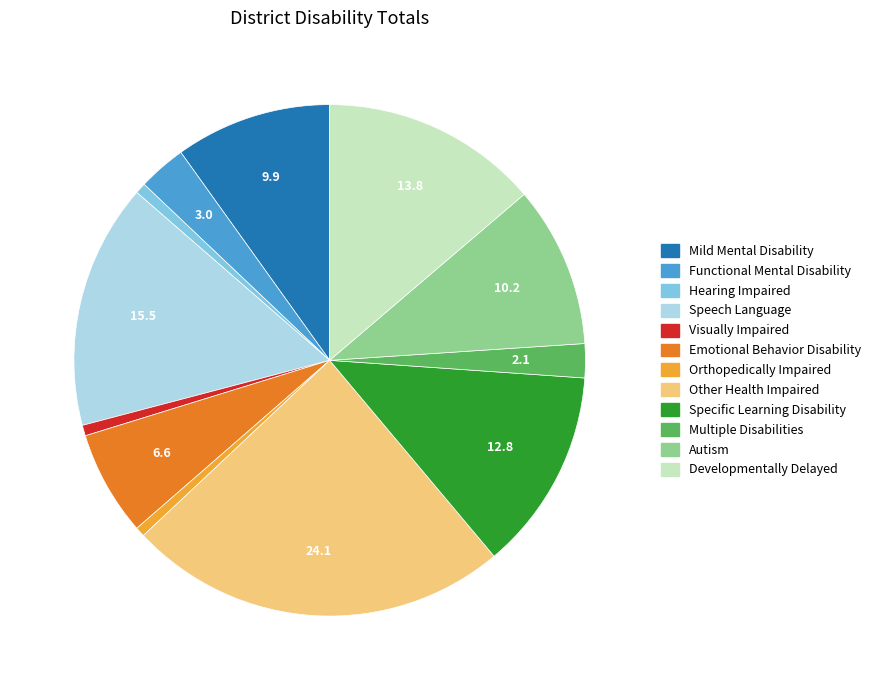

The Visually Impaired slice represents 1% of the pie. True or false?

True